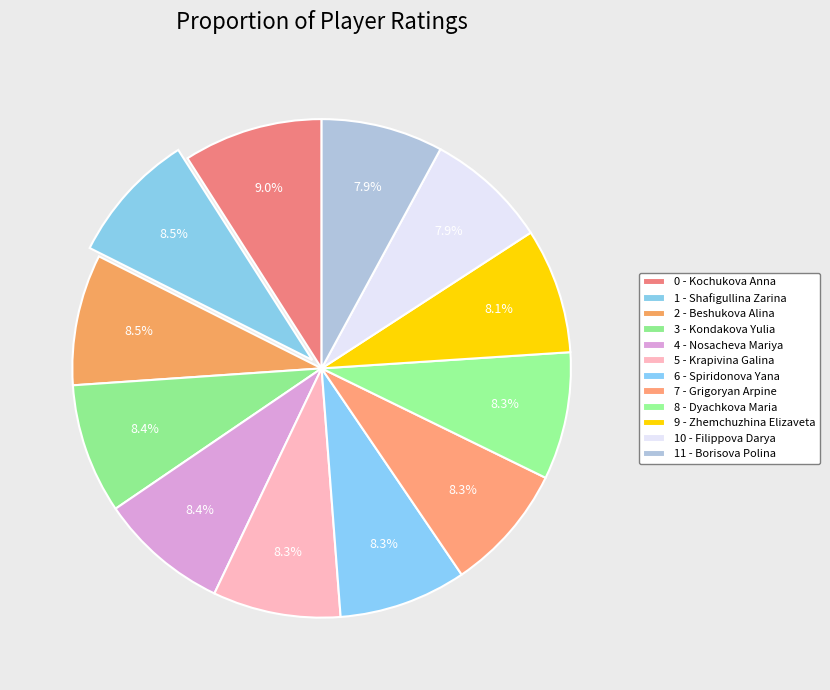

Which category has the smallest portion of the pie?

Borisova Polina